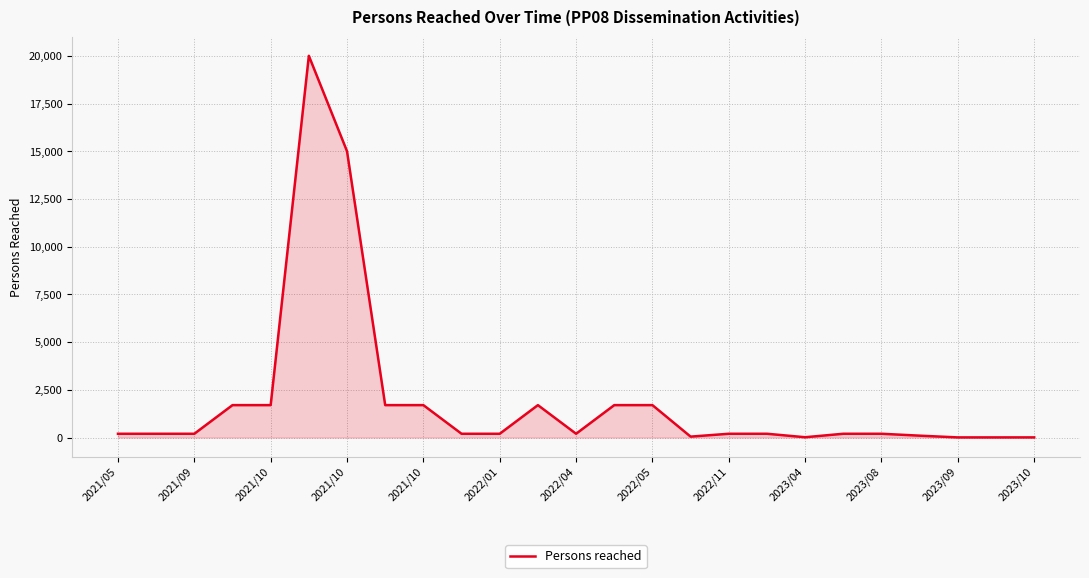

What is the difference between the maximum and minimum values?

19991